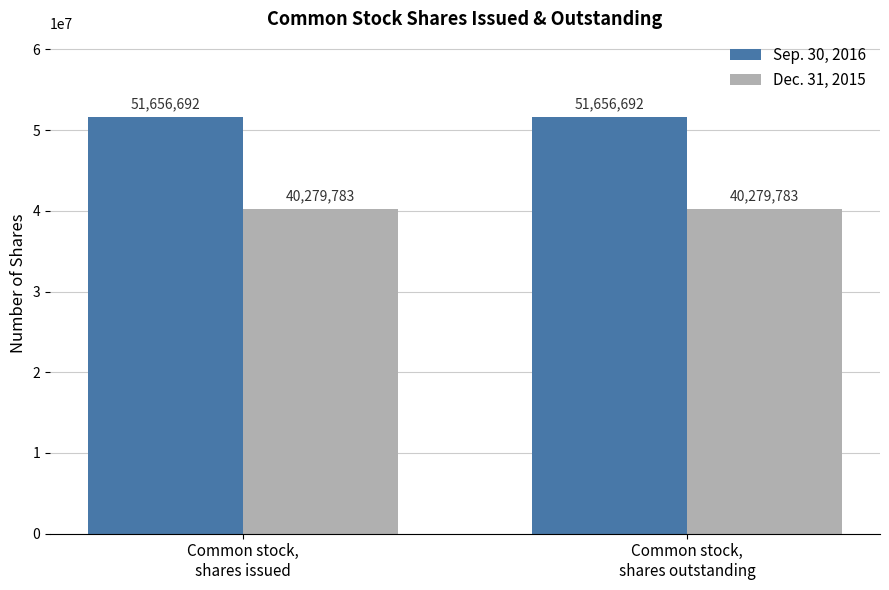

Reading right to left, list all the values displayed in this chart.

Sep. 30, 2016: 51656692	51656692
Dec. 31, 2015: 40279783	40279783